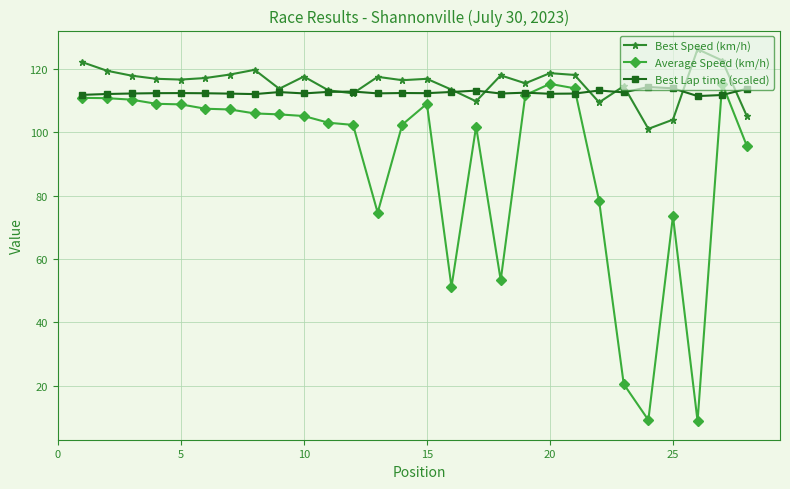

What is the maximum value shown in the chart?

126.3